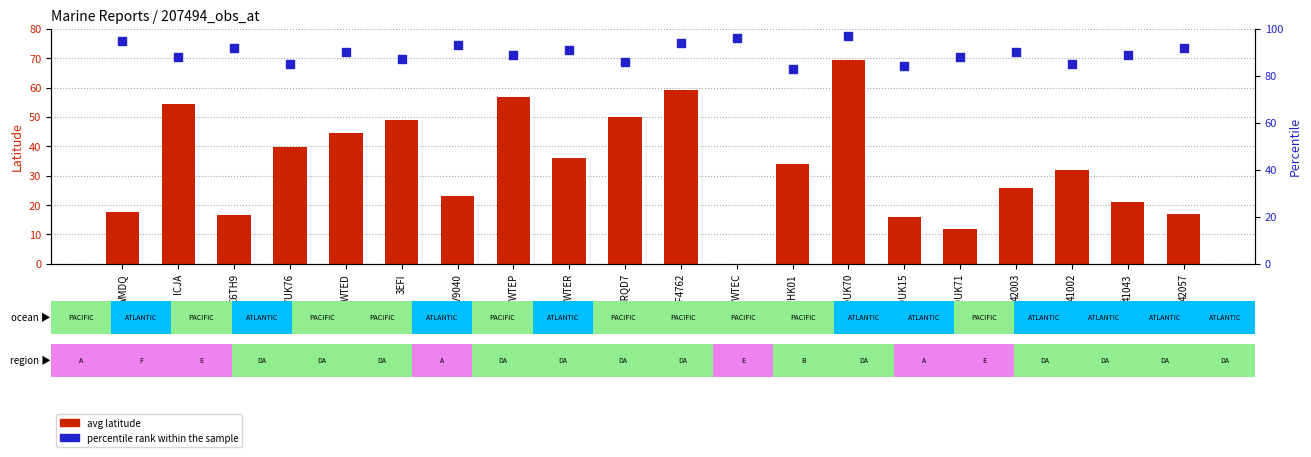

What are all the series names shown in the legend?

avg latitude, percentile rank within the sample